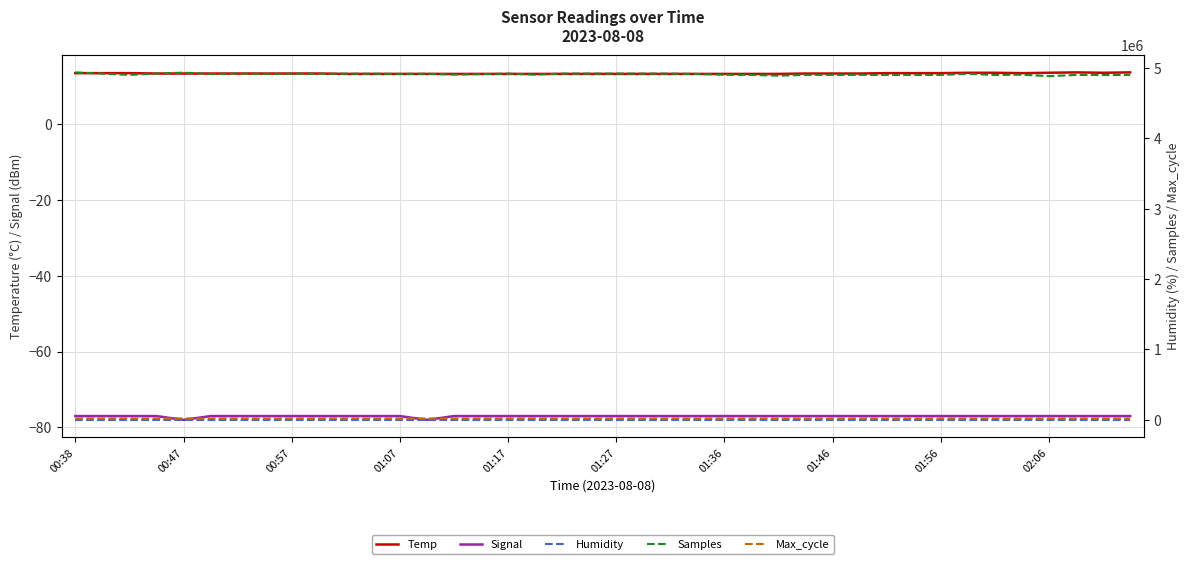

True or false: Signal and Temp cross at least once.

False